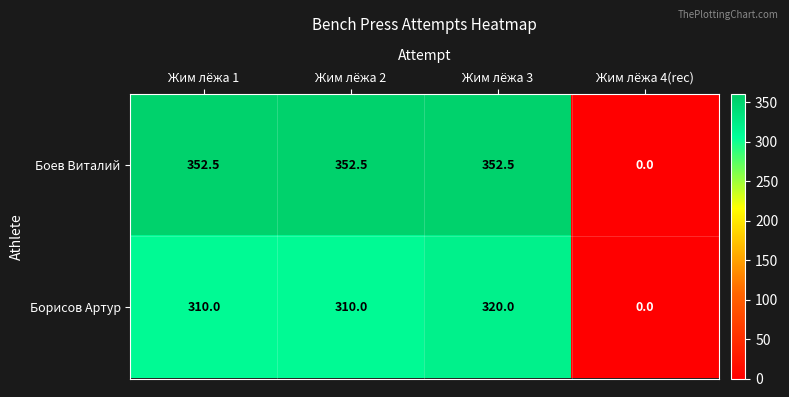

Reading left to right, transcribe all the data shown in this chart.

Боев Виталий: Жим лёжа 1=352.5	Жим лёжа 2=352.5	Жим лёжа 3=352.5	Жим лёжа 4(rec)=0.0
Борисов Артур: Жим лёжа 1=310.0	Жим лёжа 2=310.0	Жим лёжа 3=320.0	Жим лёжа 4(rec)=0.0